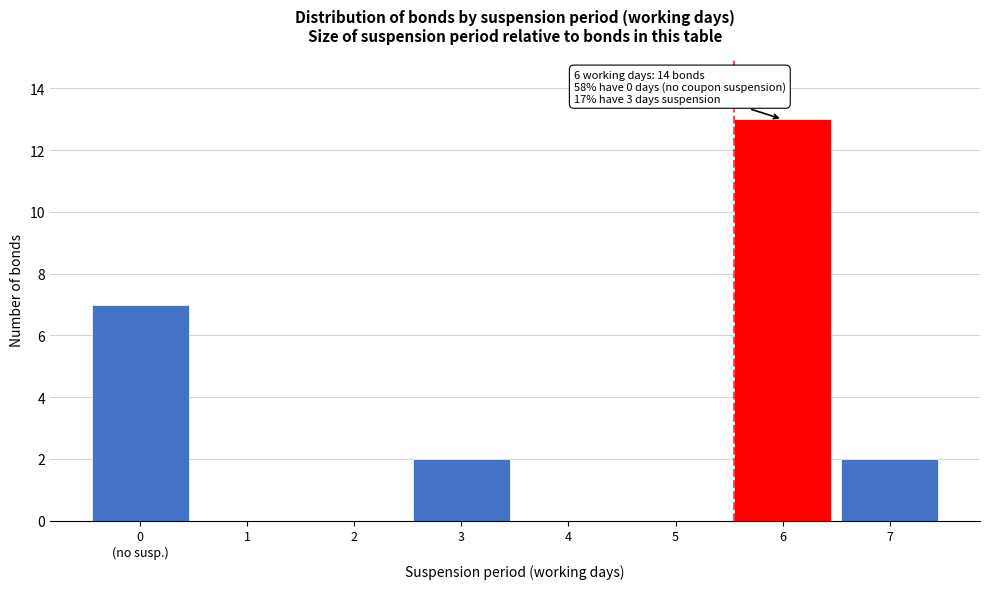

What is the greatest value displayed?

13